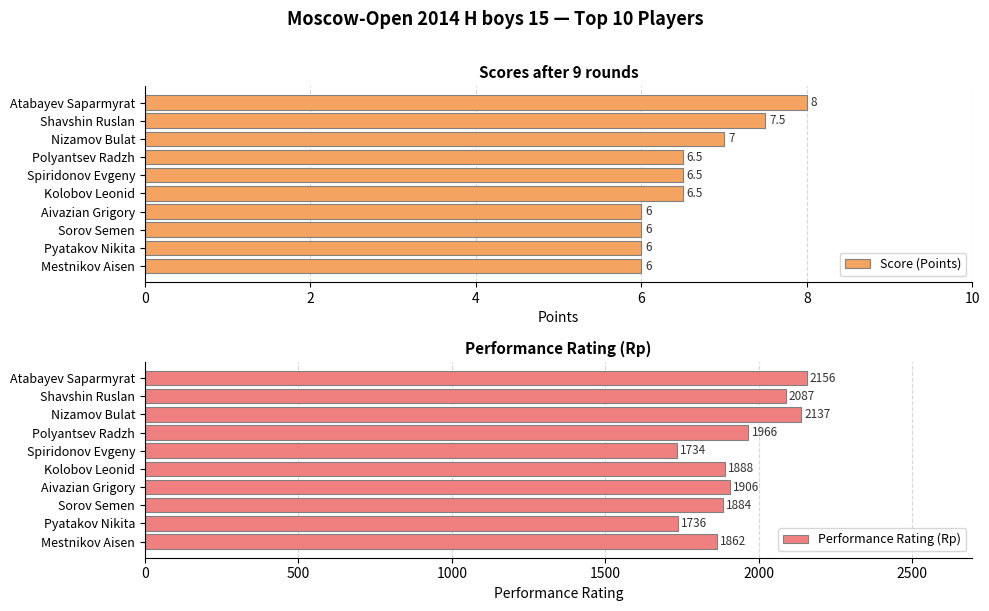

Which series has the largest total across all categories?

Performance Rating (Rp)